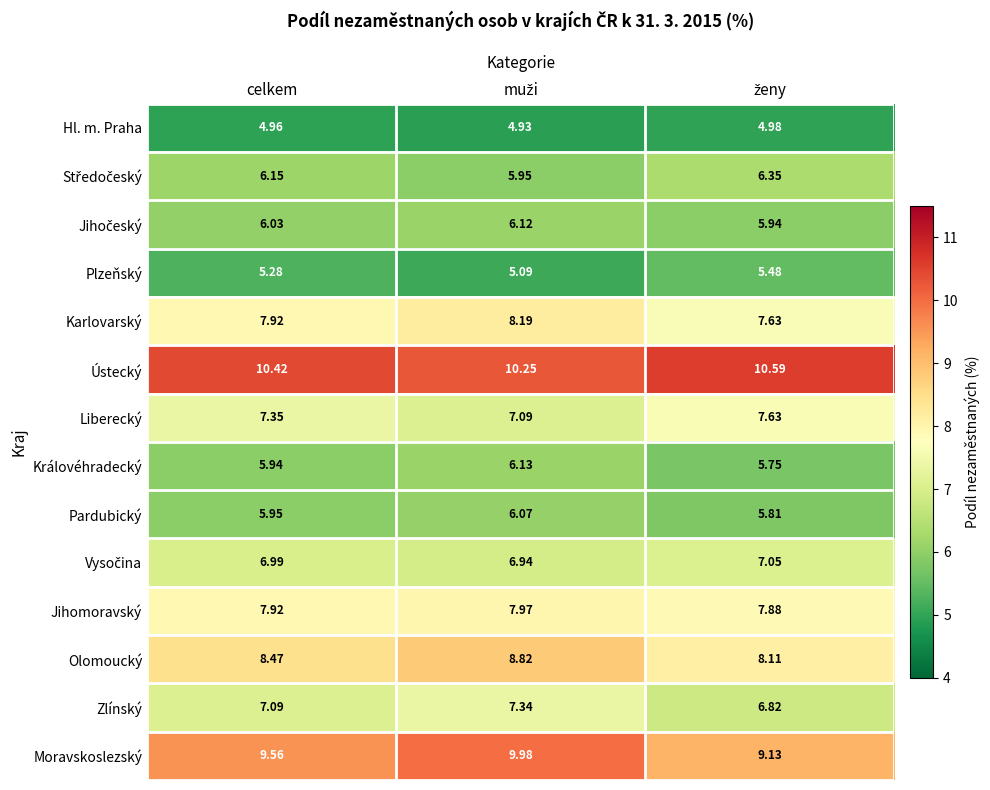

Which series has the largest total across all categories?

Ústecký